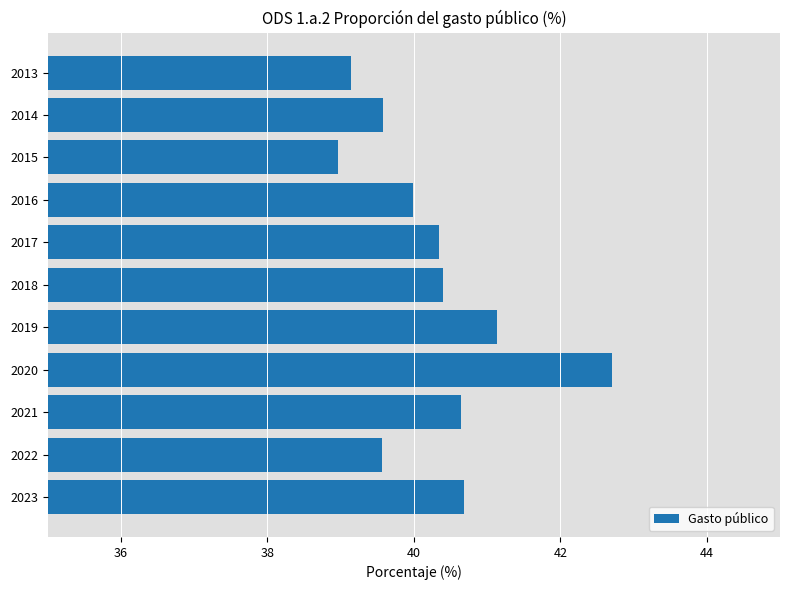

Which category has the highest value across all series?

2020